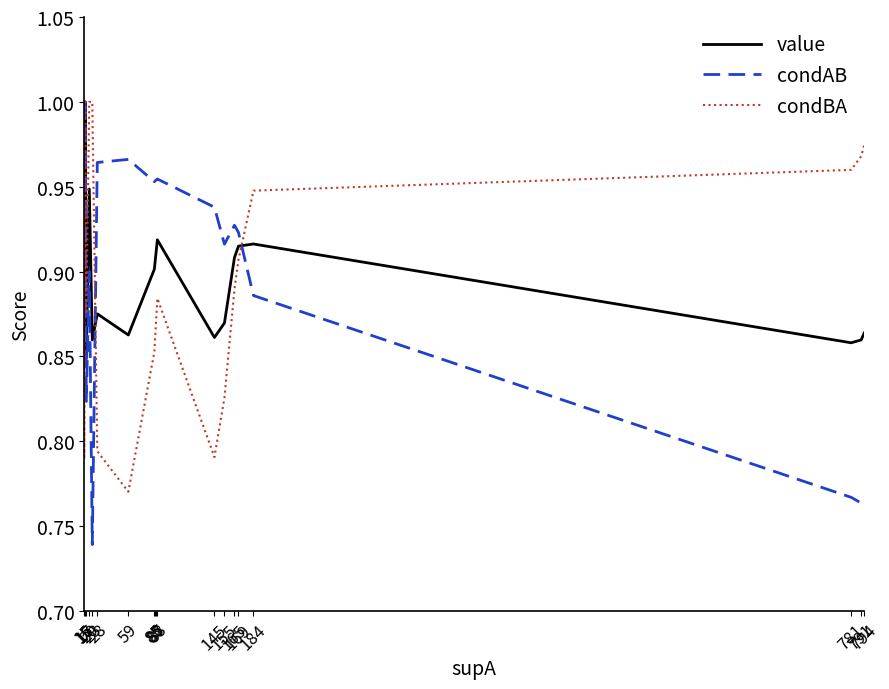

What is the value of the condAB point at the 2nd from the left?

1.0